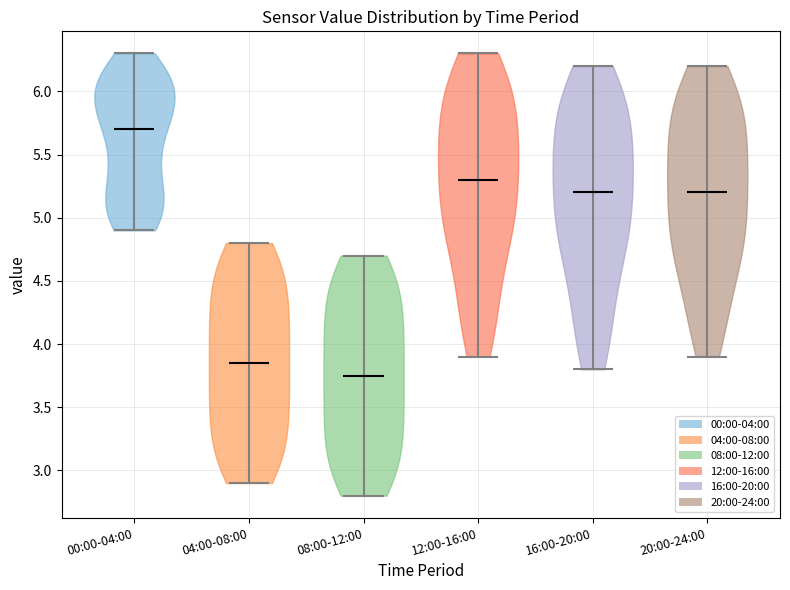

Reading left to right, read every violin against the y-axis: where its median line is, and the lowest and highest points it reaches. The values are not printed on the chart, so give them approximately, as read against the axis.

00:00-04:00: median line 5.70, lowest point 4.90, highest point 6.30
04:00-08:00: median line 3.85, lowest point 2.90, highest point 4.80
08:00-12:00: median line 3.75, lowest point 2.80, highest point 4.70
12:00-16:00: median line 5.30, lowest point 3.90, highest point 6.30
16:00-20:00: median line 5.20, lowest point 3.80, highest point 6.20
20:00-24:00: median line 5.20, lowest point 3.90, highest point 6.20